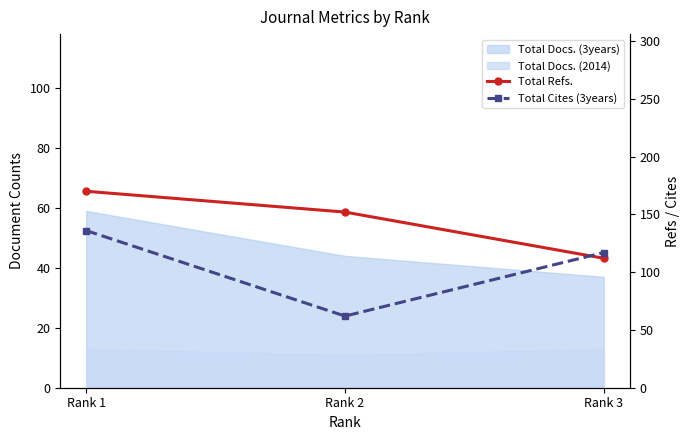

What is the average value of the Total Refs. series?

145